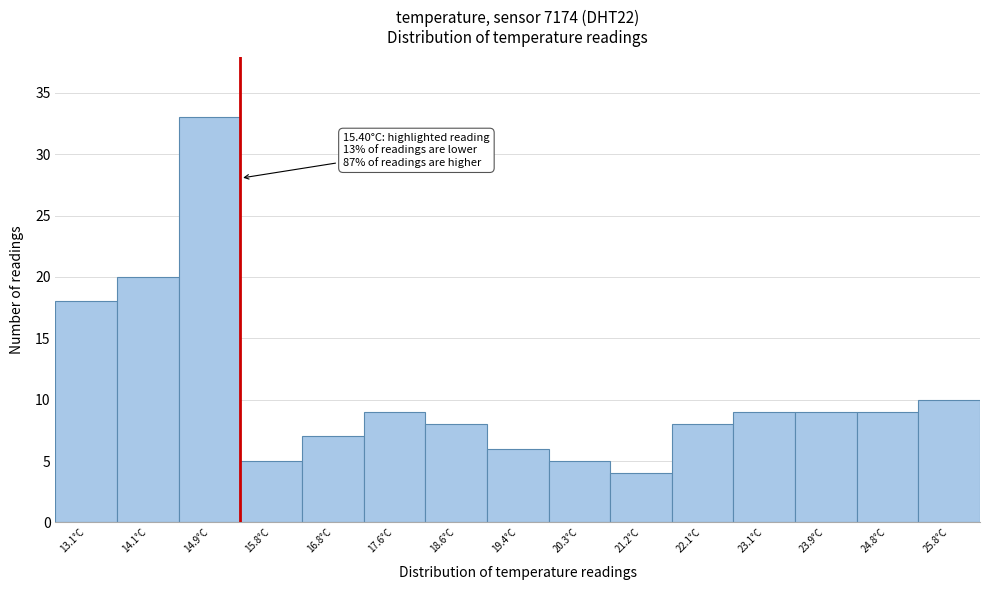

Over which range of the x-axis is the bar tallest?

14.5 to 15.4